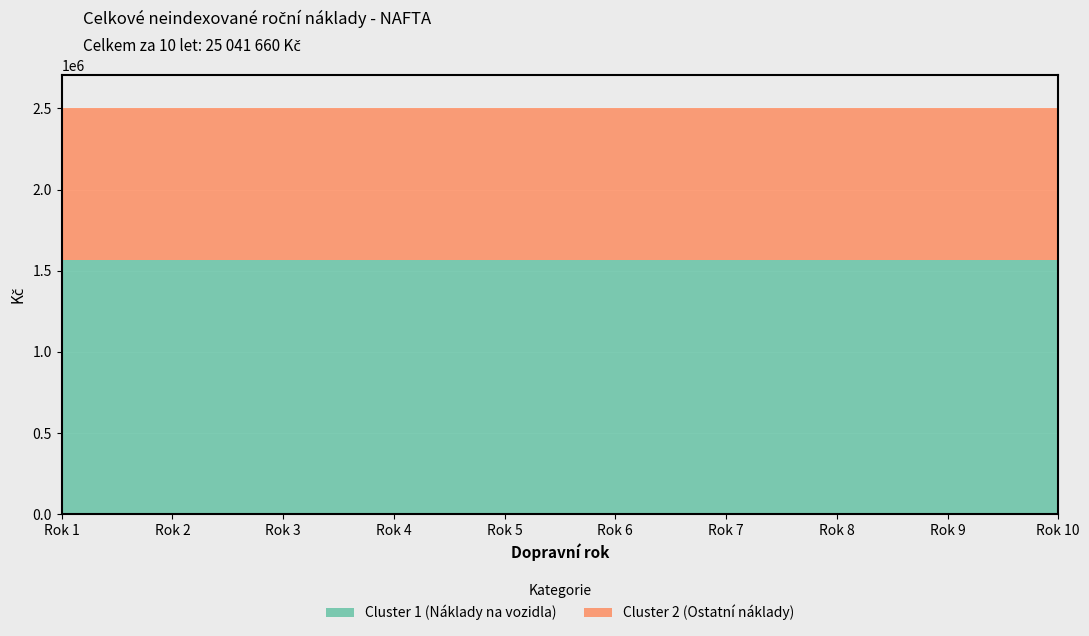

What is the maximum value for Cluster 1 (Náklady na vozidla)?

1565103.8